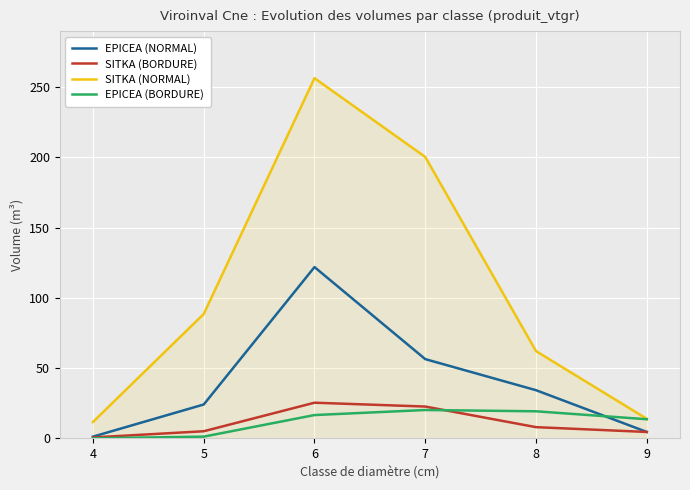

How many lines are shown in the chart?

4